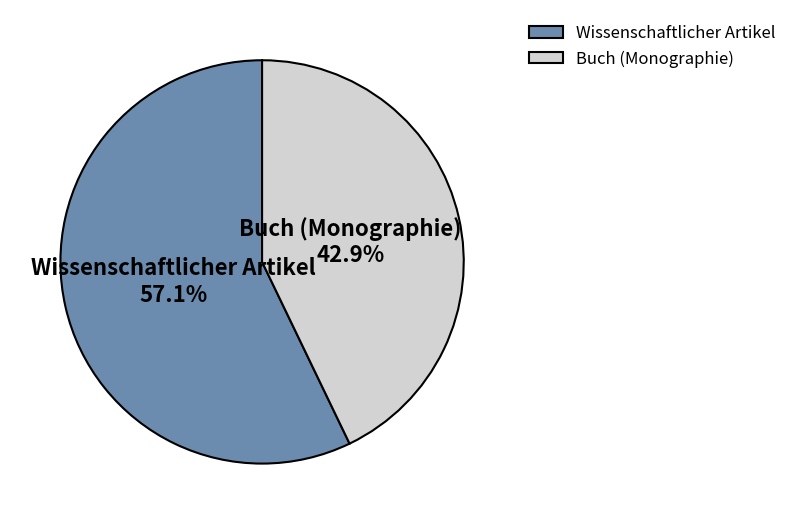

Count the number of slices in the pie.

2